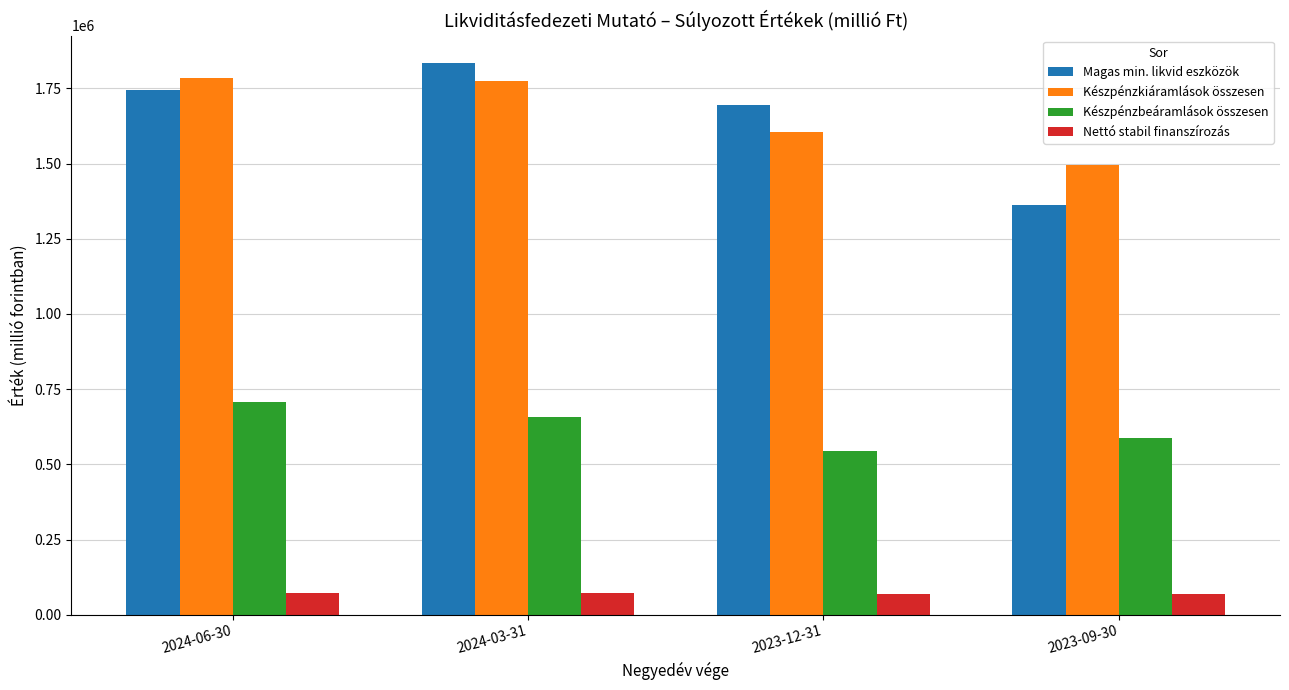

List the series in order of their peak value, highest first.

Magas min. likvid eszközök, Készpénzkiáramlások összesen, Készpénzbeáramlások összesen, Nettó stabil finanszírozás